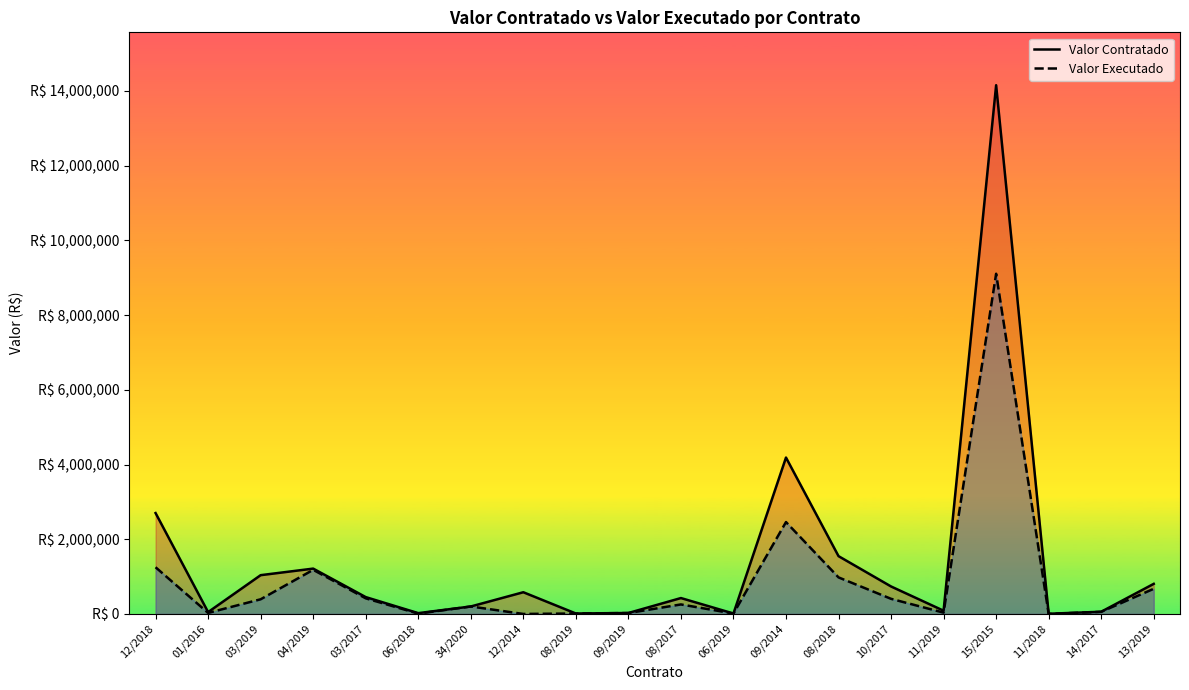

What value does the Valor Contratado series have at 06/2018?

21701.0